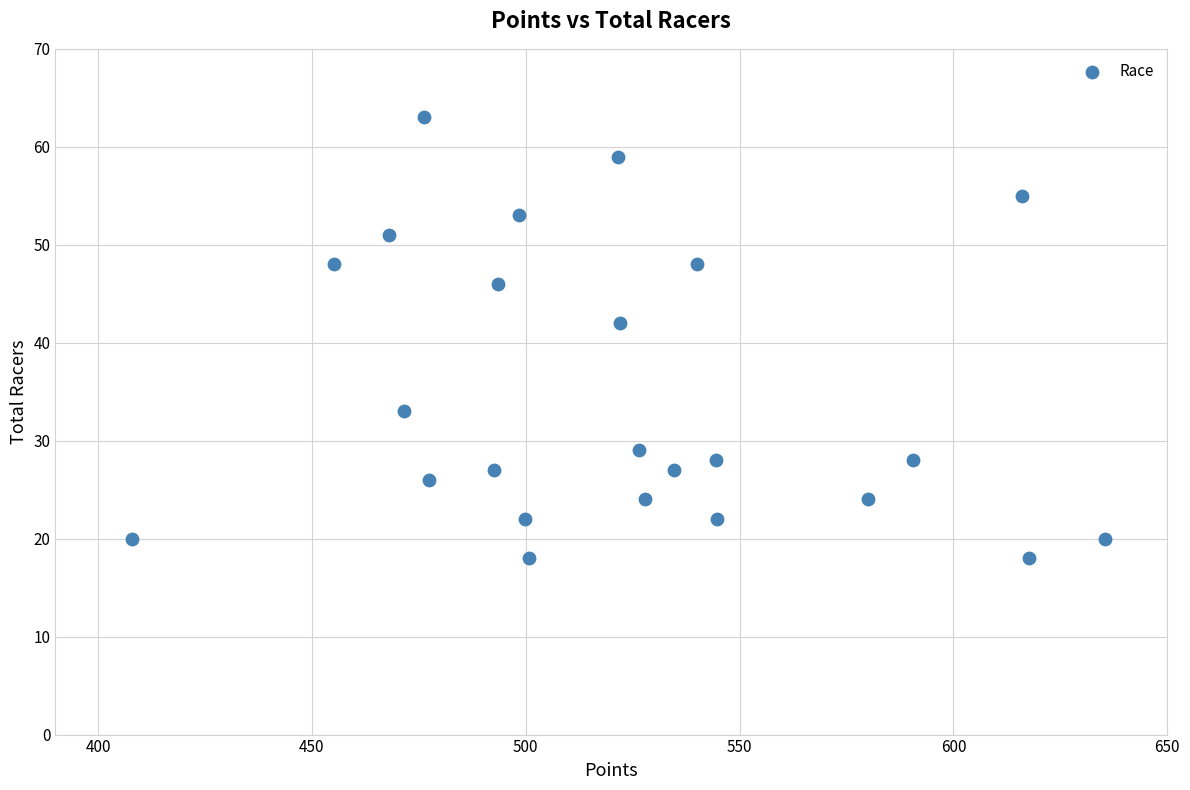

What Y value in the scatter plot is closest to 40?

42